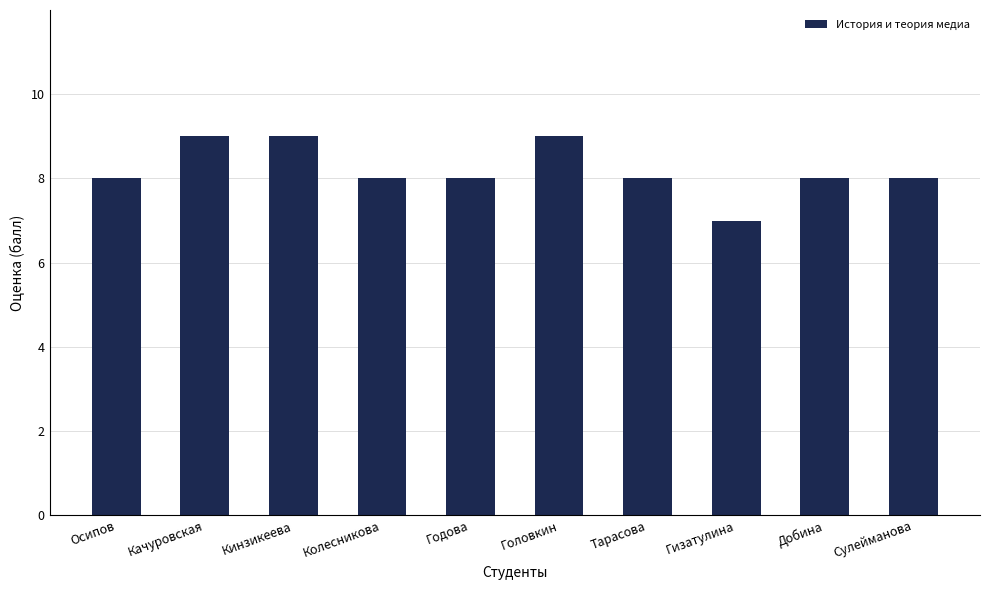

How many bars are there in total?

10